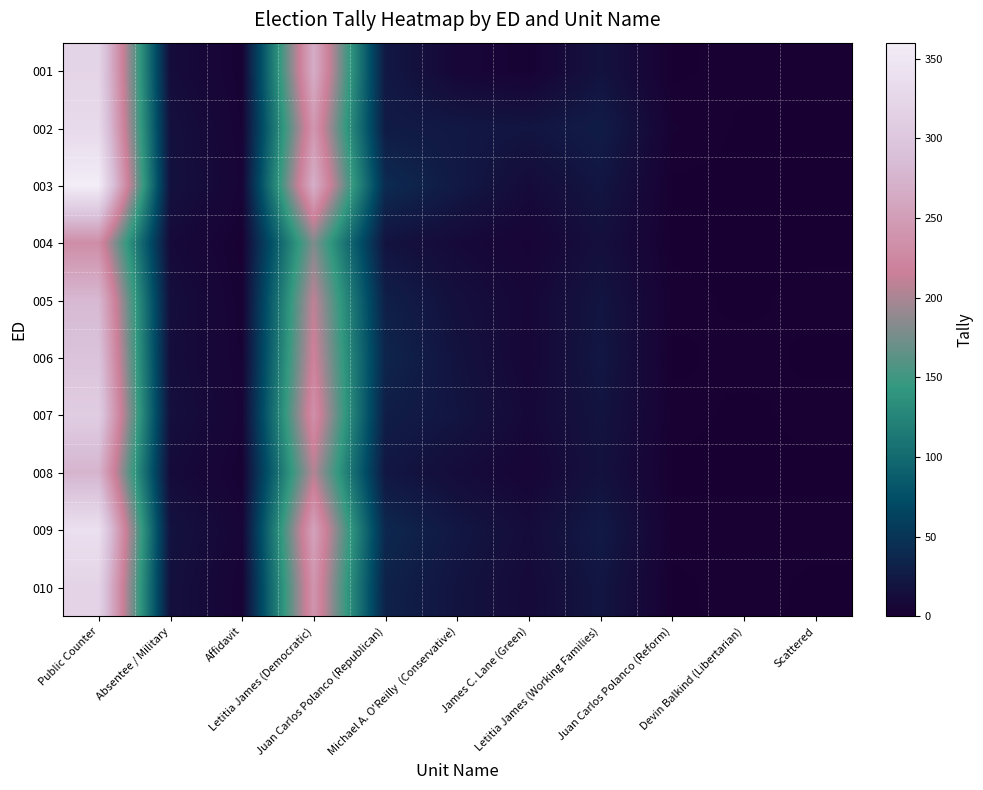

How many series are shown in this chart?

10